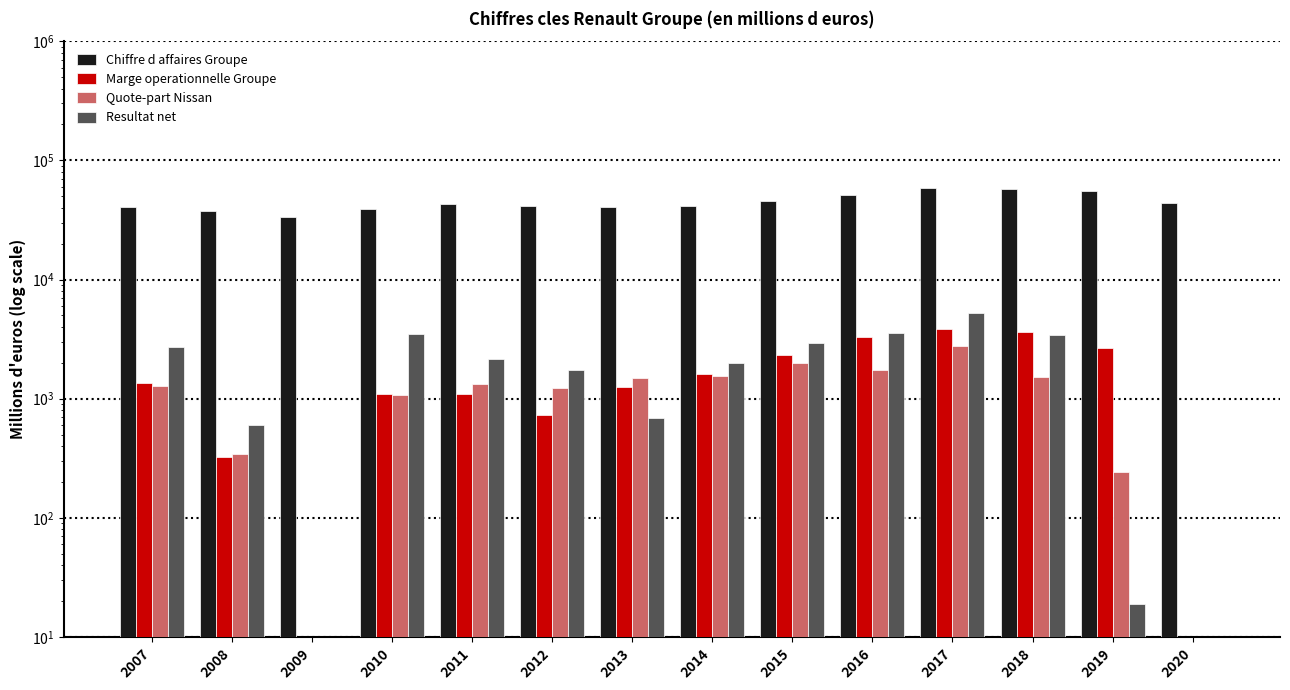

What are all the series names shown in the legend?

Chiffre d affaires Groupe, Marge operationnelle Groupe, Quote-part Nissan, Resultat net